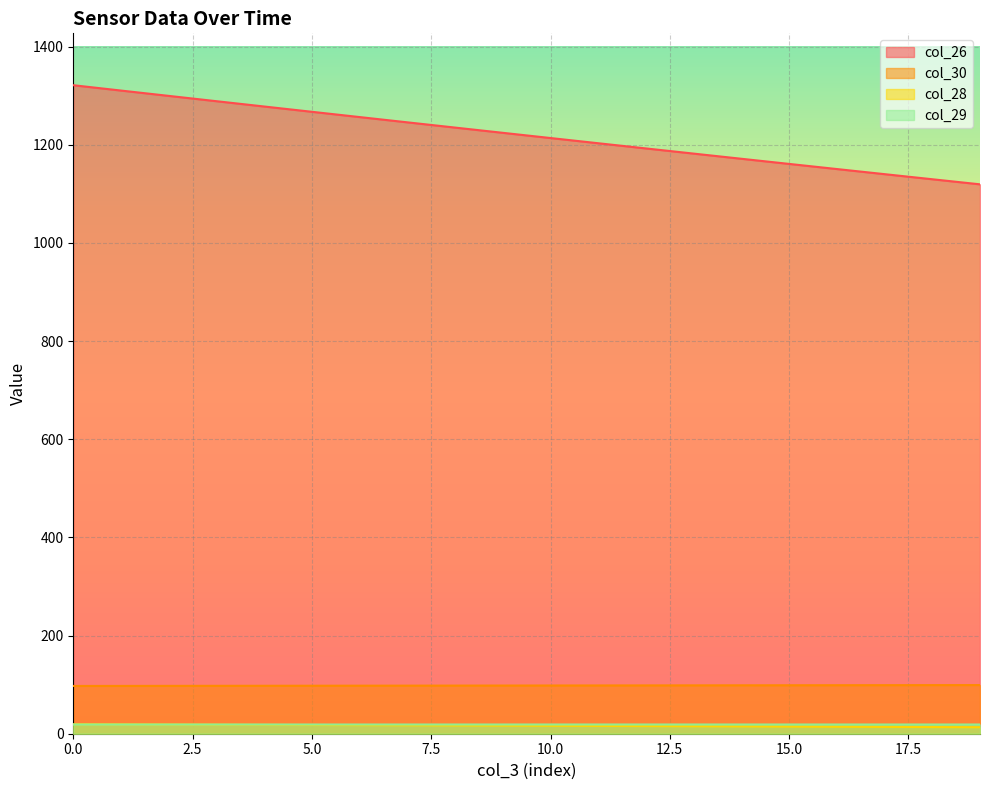

At how many categories does at least one series exceed 595?

20